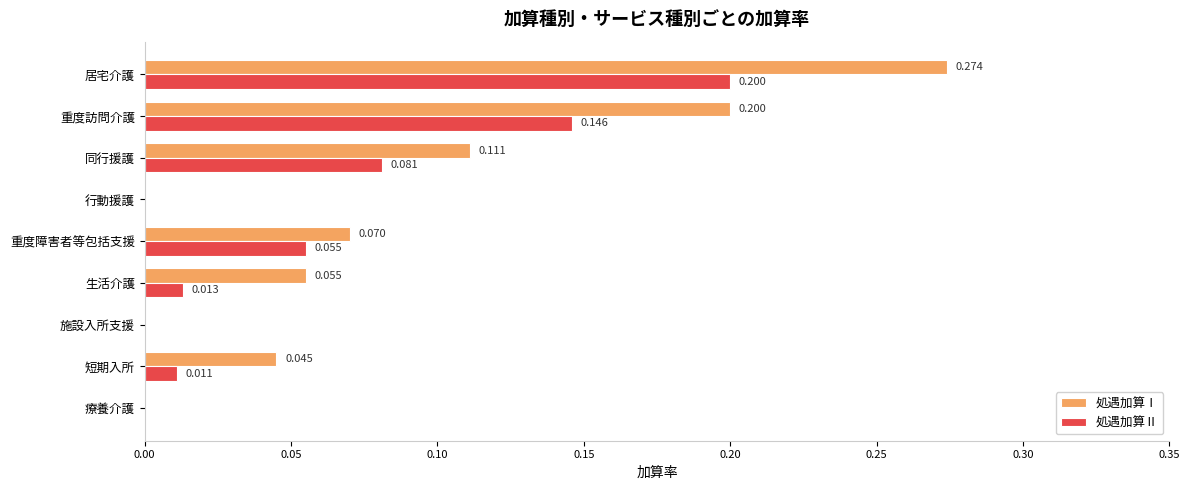

How many categories are shown in the chart?

9